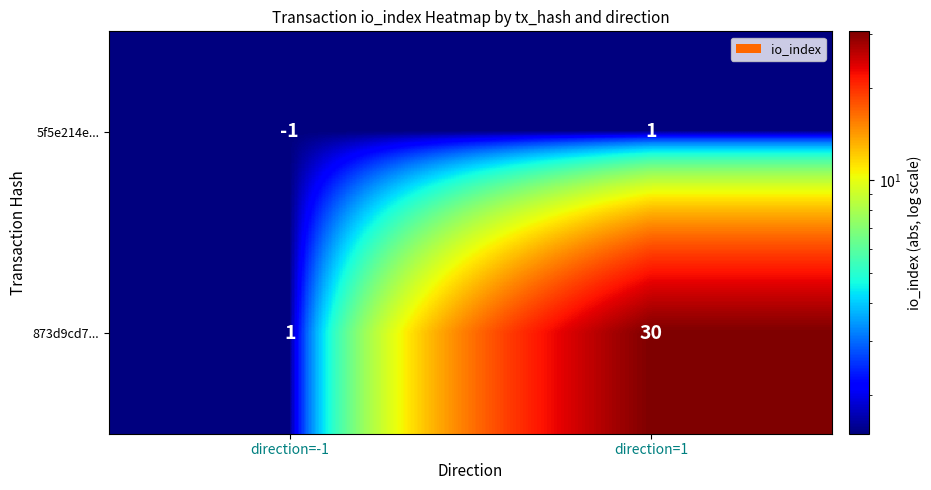

True or false: 873d9cd7... has a value of 1 at direction=-1.

True